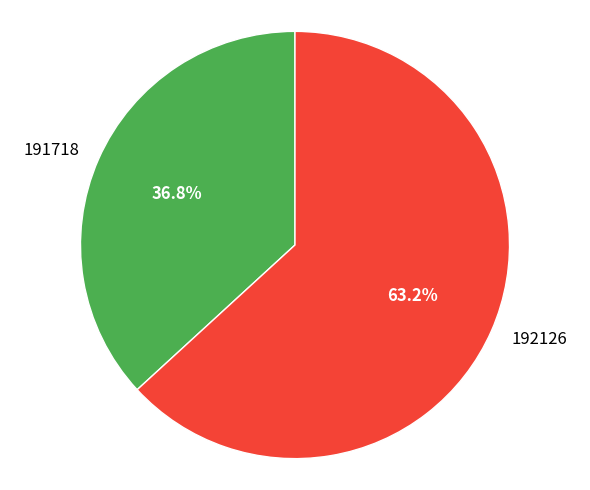

How much of the chart is everything except 191718?

63.2%